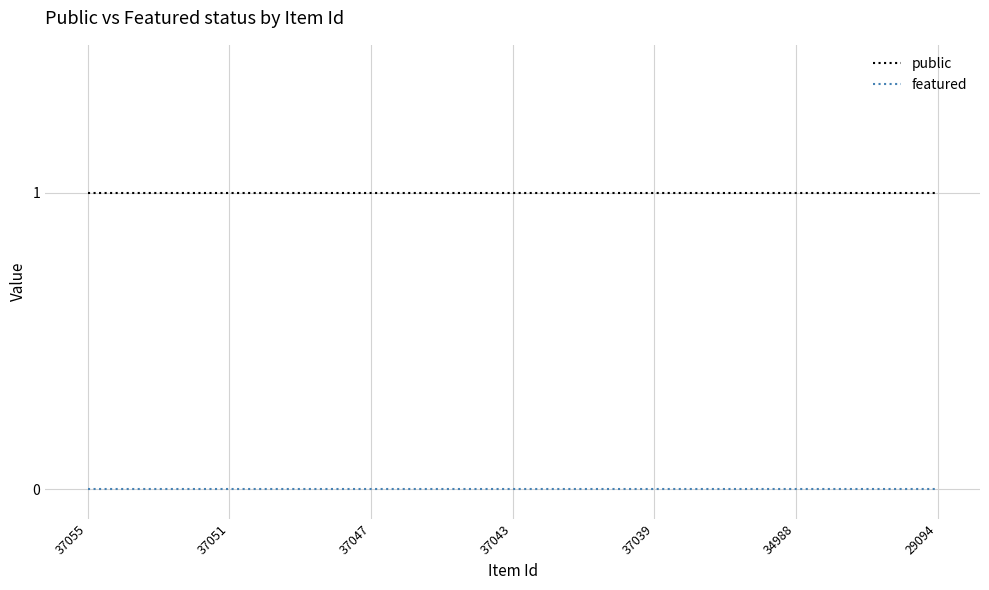

What are all the series names shown in the legend?

public, featured